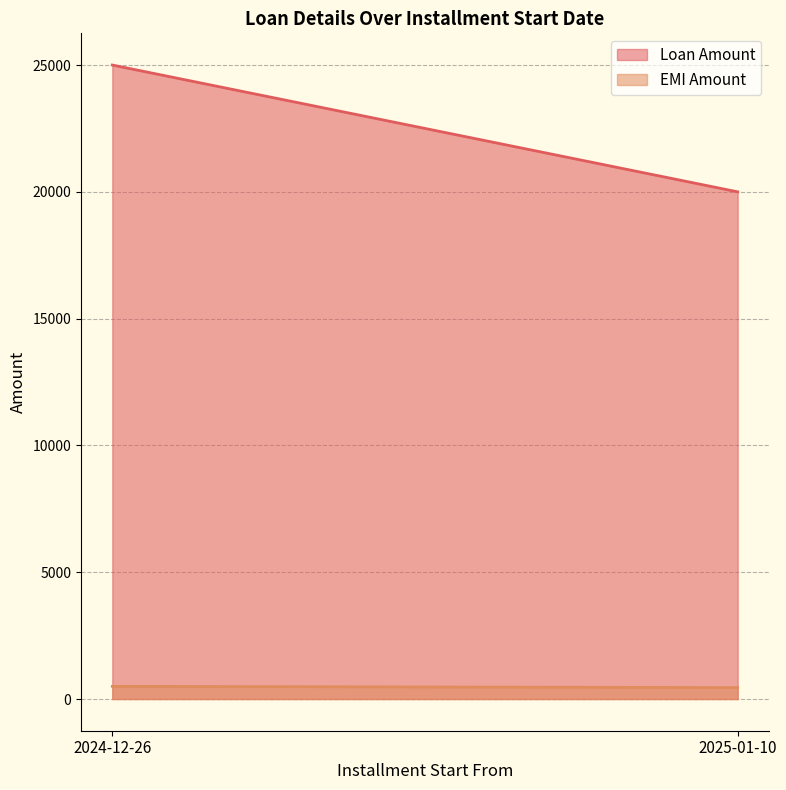

What is the label of the 1st point from the left?

2024-12-26